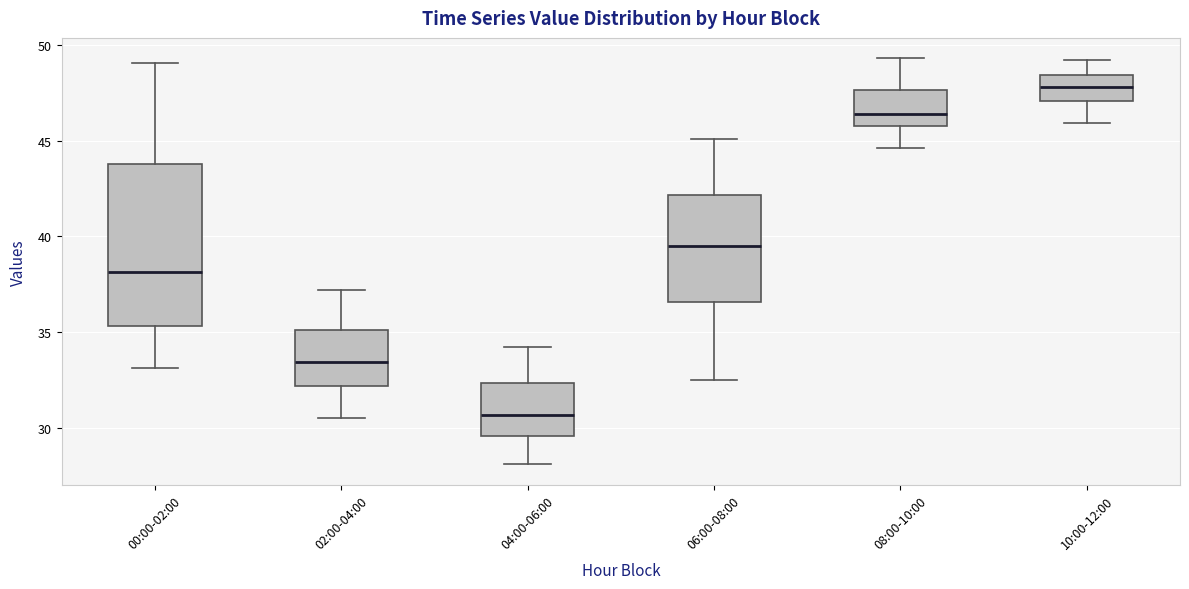

Reading left to right, transcribe this box plot: for each box, give where its median line is, the range the box spans, and where its two whiskers end, as read against the y-axis. The values are not printed on the chart, so give them approximately, as read against the axis.

00:00-02:00: median 38.0, box 35.5 to 44.0, whiskers 33.0 to 49.0
02:00-04:00: median 33.5, box 32.0 to 35.0, whiskers 30.5 to 37.0
04:00-06:00: median 30.5, box 29.5 to 32.5, whiskers 28.0 to 34.0
06:00-08:00: median 39.5, box 36.5 to 42.0, whiskers 32.5 to 45.0
08:00-10:00: median 46.5, box 46.0 to 47.5, whiskers 44.5 to 49.5
10:00-12:00: median 48.0, box 47.0 to 48.5, whiskers 46.0 to 49.0